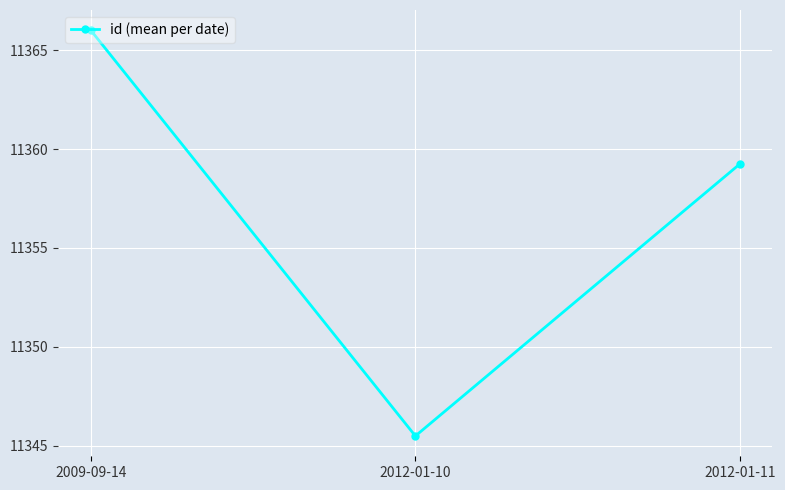

What position from the left is 2012-01-10?

2